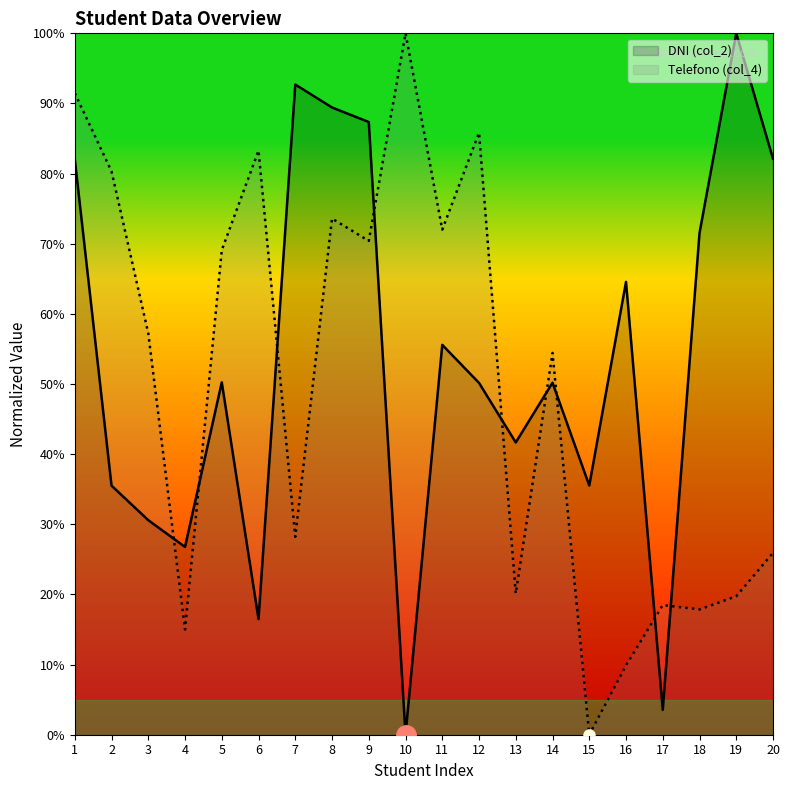

What is the average value of the Telefono (col_4) series?

0.5